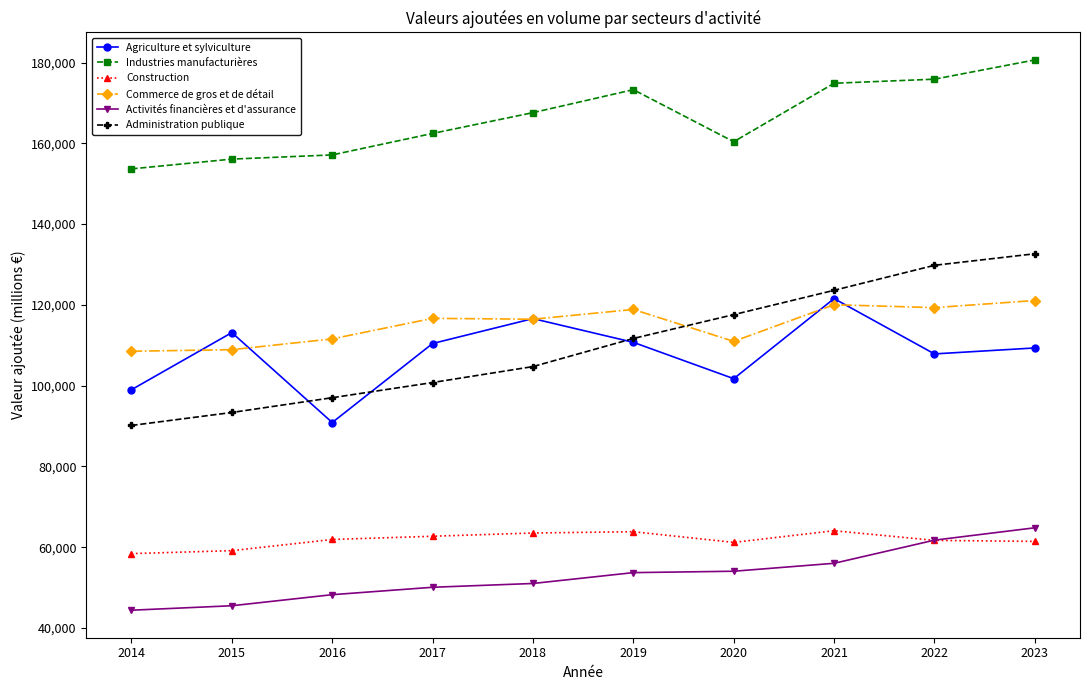

True or false: Activités financières et d'assurance and Administration publique cross at least once.

False